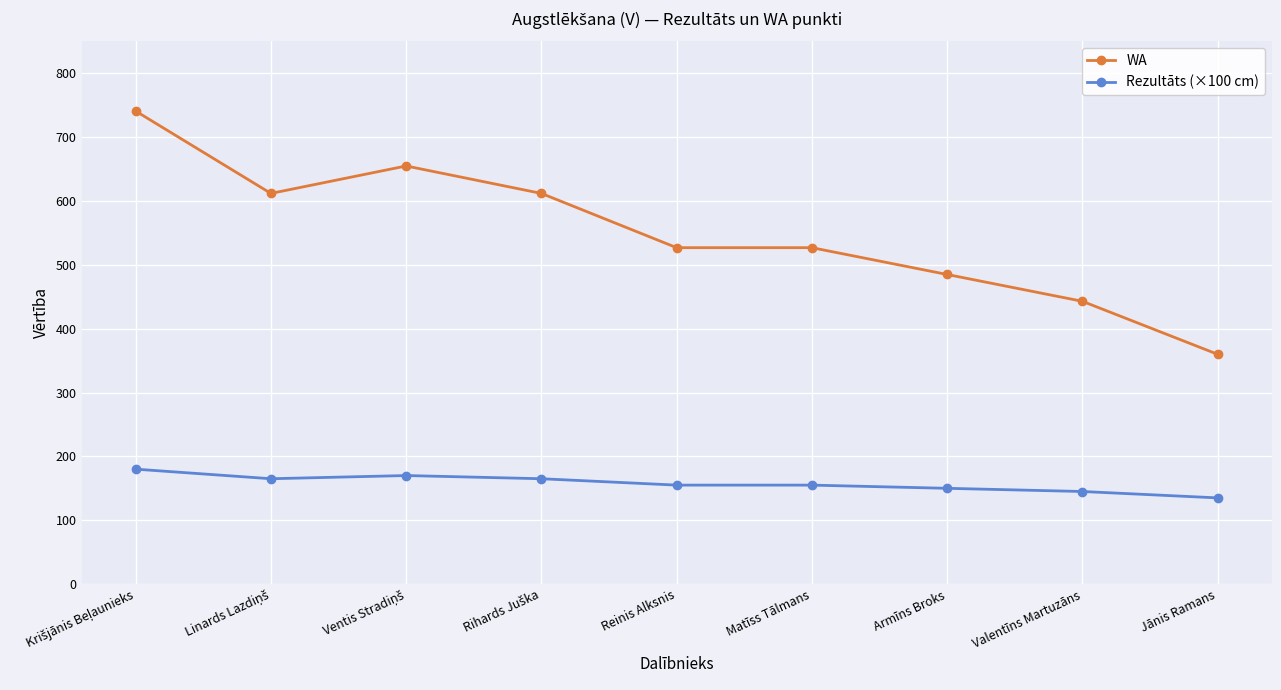

What is the minimum value shown in the chart?

135